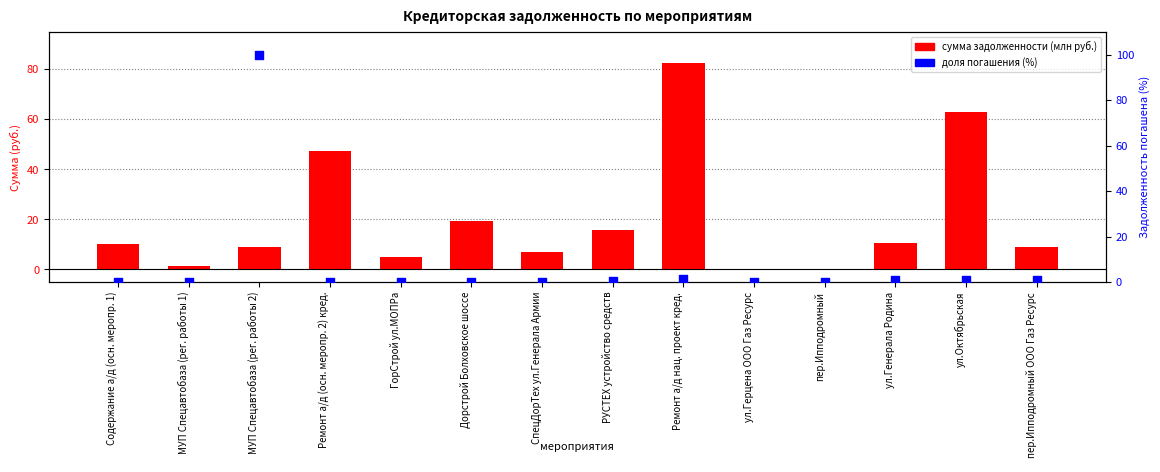

At which category is the sum across all series the highest?

МУП Спецавтобаза (рег. работы 2)